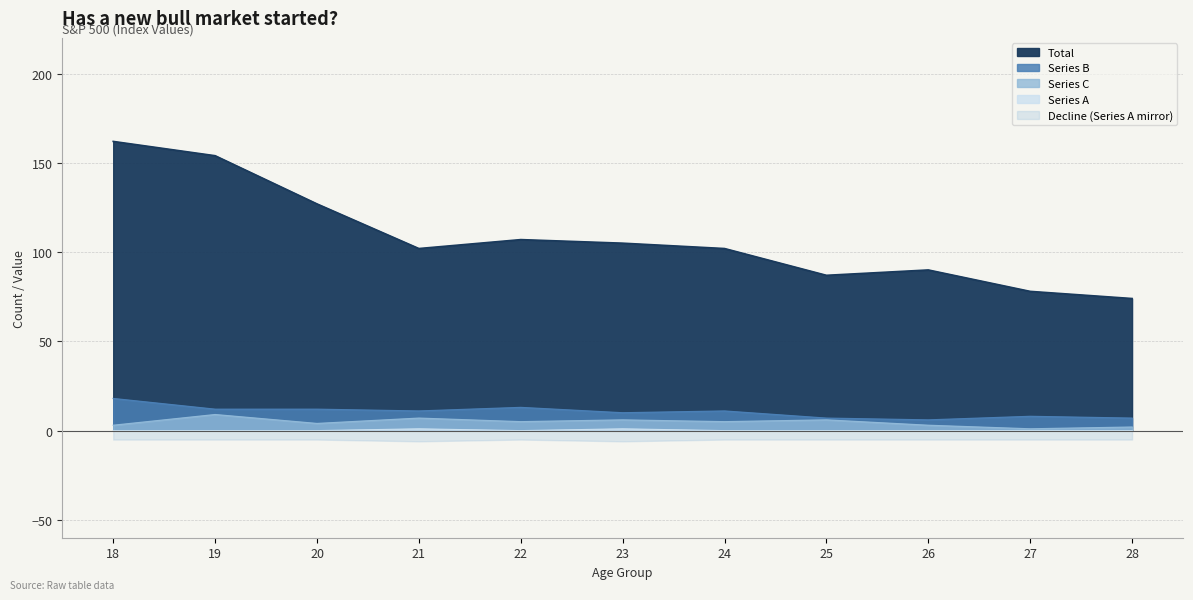

Does the chart display data point markers on the line(s)?

No